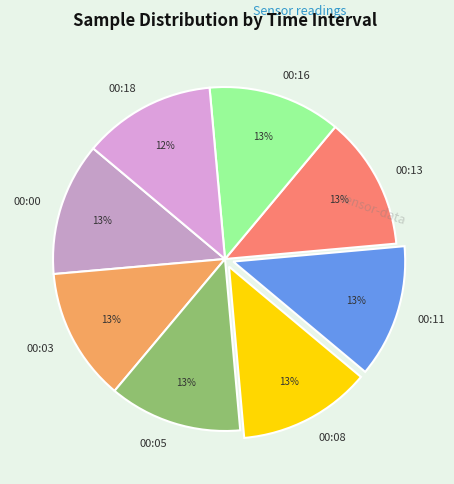

How many slices are in this pie chart?

8